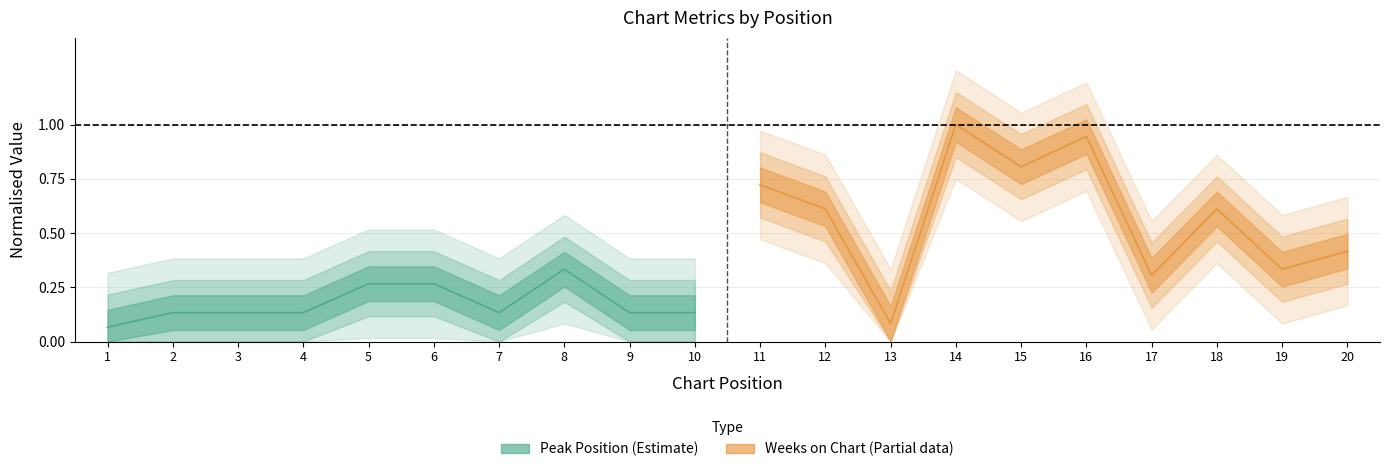

What is the value of the Weeks on Chart (Partial data) point at the 3rd from the left?

0.1